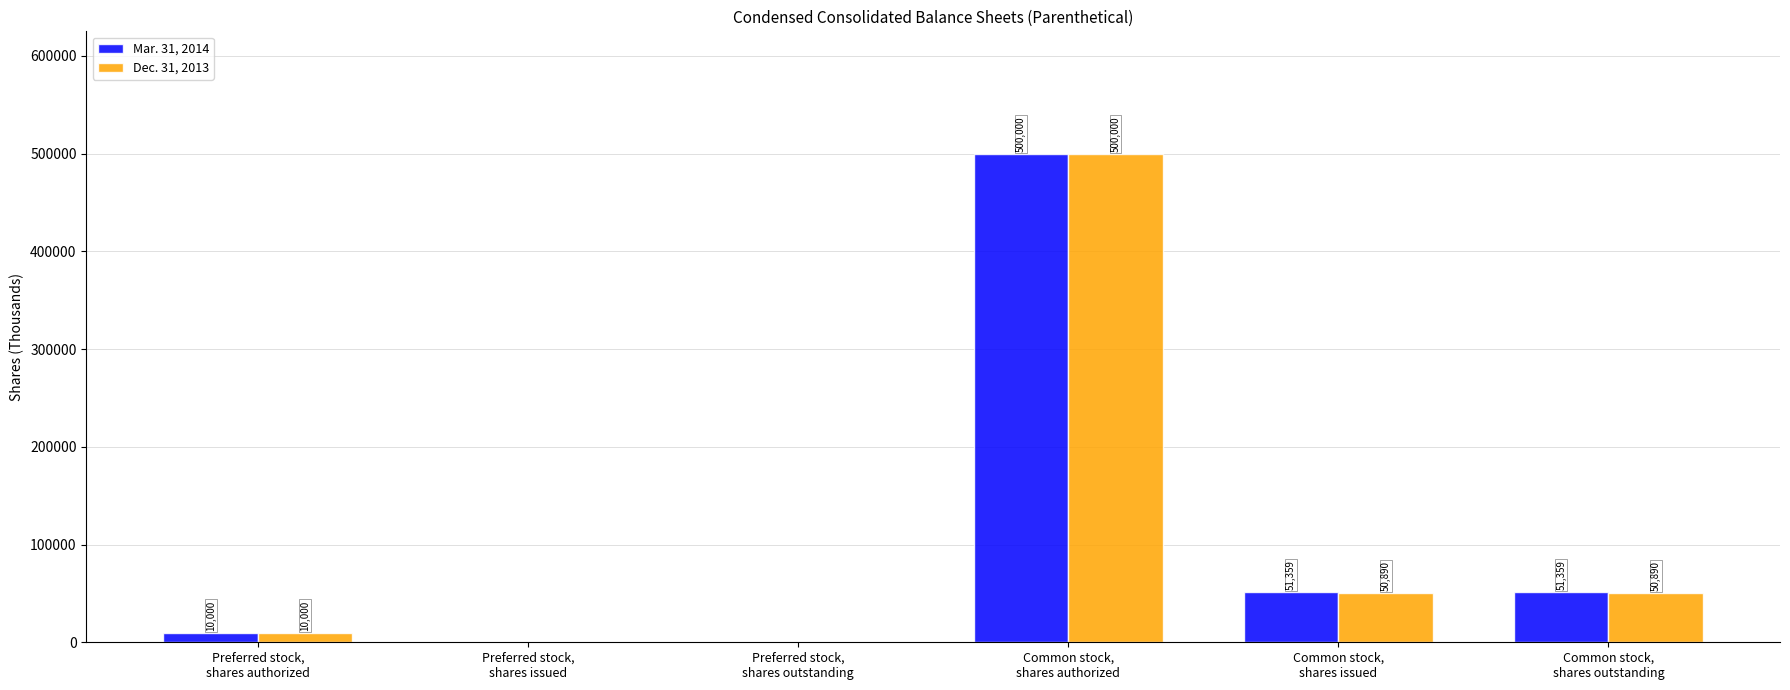

Reading left to right, extract all data points from this chart.

Mar. 31, 2014: Preferred stock,
shares authorized=10000	Preferred stock,
shares issued=0	Preferred stock,
shares outstanding=0	Common stock,
shares authorized=500000	Common stock,
shares issued=51359	Common stock,
shares outstanding=51359
Dec. 31, 2013: Preferred stock,
shares authorized=10000	Preferred stock,
shares issued=0	Preferred stock,
shares outstanding=0	Common stock,
shares authorized=500000	Common stock,
shares issued=50890	Common stock,
shares outstanding=50890